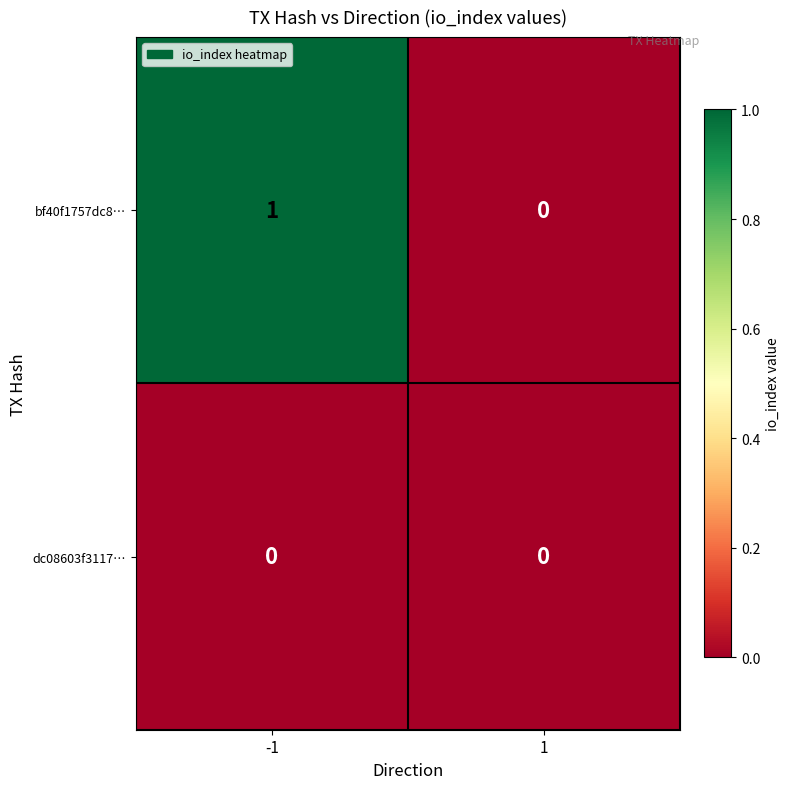

Between -1 and 1, which series saw the biggest shift?

bf40f1757dc8…